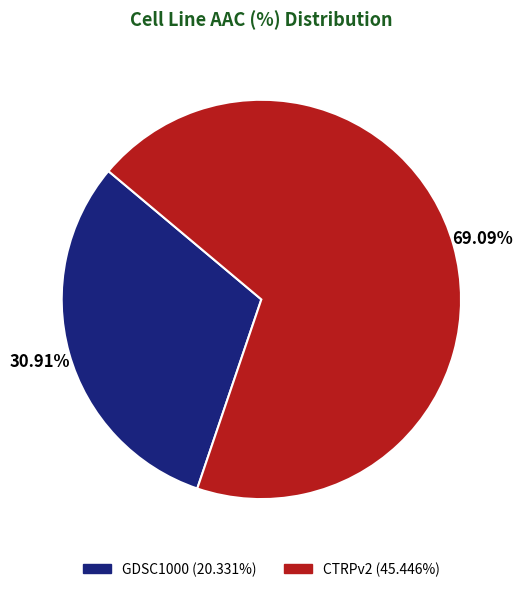

The CTRPv2 slice represents 69% of the pie. True or false?

True